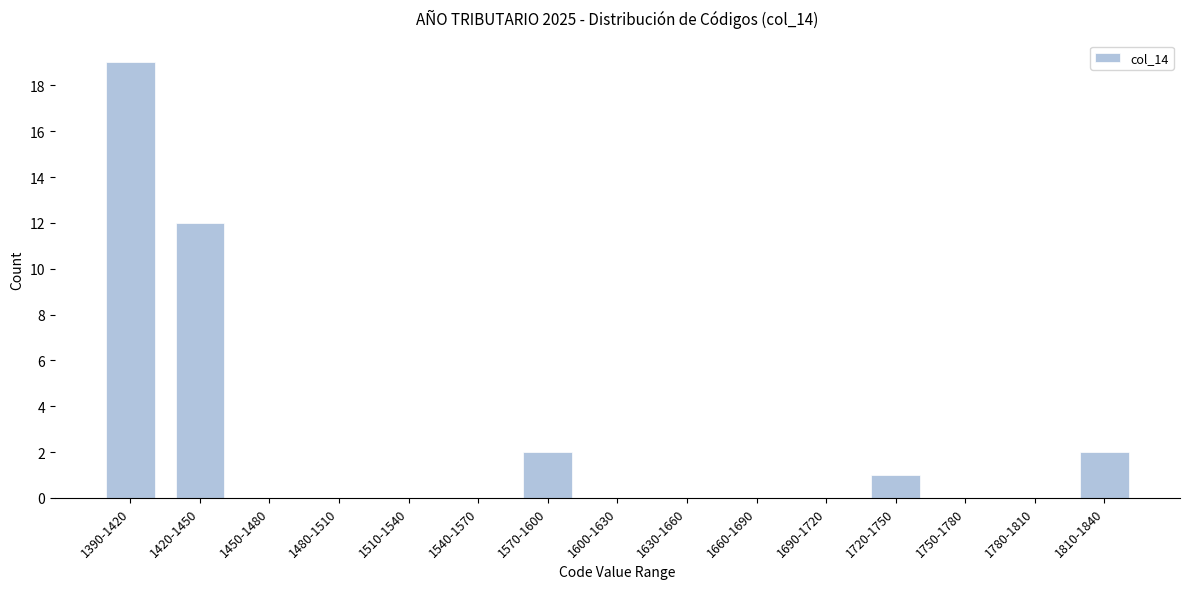

Reading left to right, extract all data points from this chart.

1390-1420=19	1420-1450=12	1450-1480=0	1480-1510=0	1510-1540=0	1540-1570=0	1570-1600=2	1600-1630=0	1630-1660=0	1660-1690=0	1690-1720=0	1720-1750=1	1750-1780=0	1780-1810=0	1810-1840=2